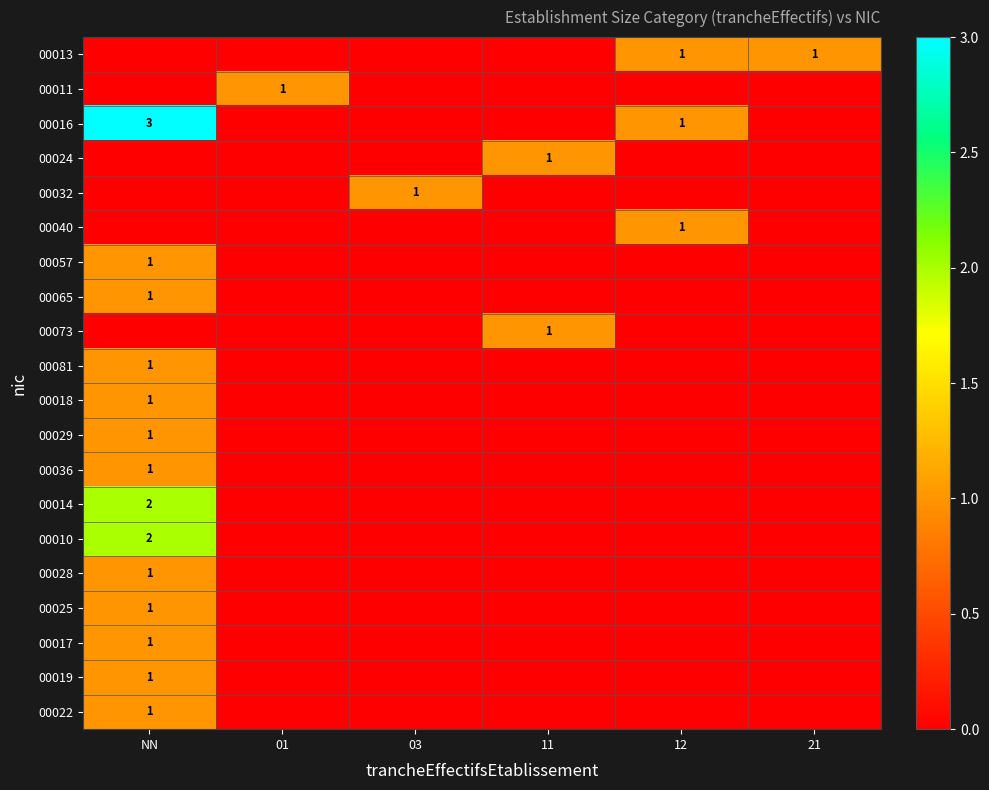

The value of 00065 at NN is 0. True or false?

False